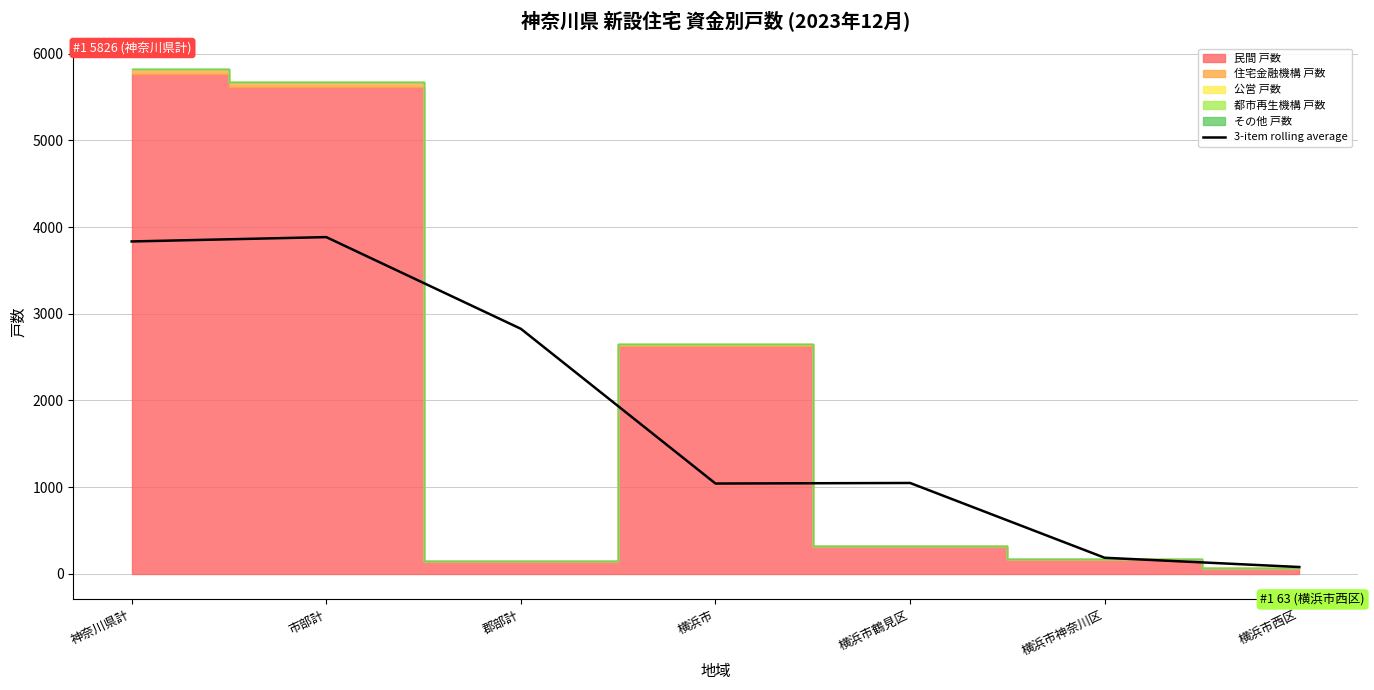

What is the value of the 7th point from the left?

77.3